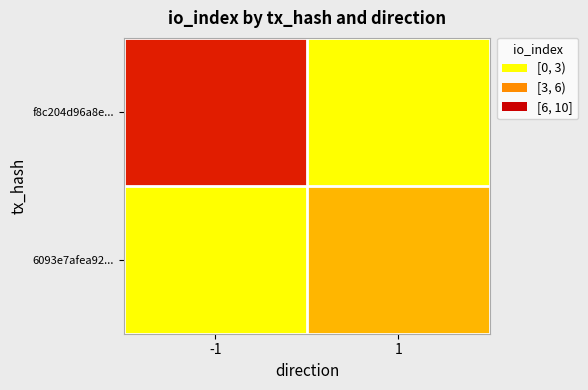

Which series changed the most between -1 and 1?

f8c204d96a8e...